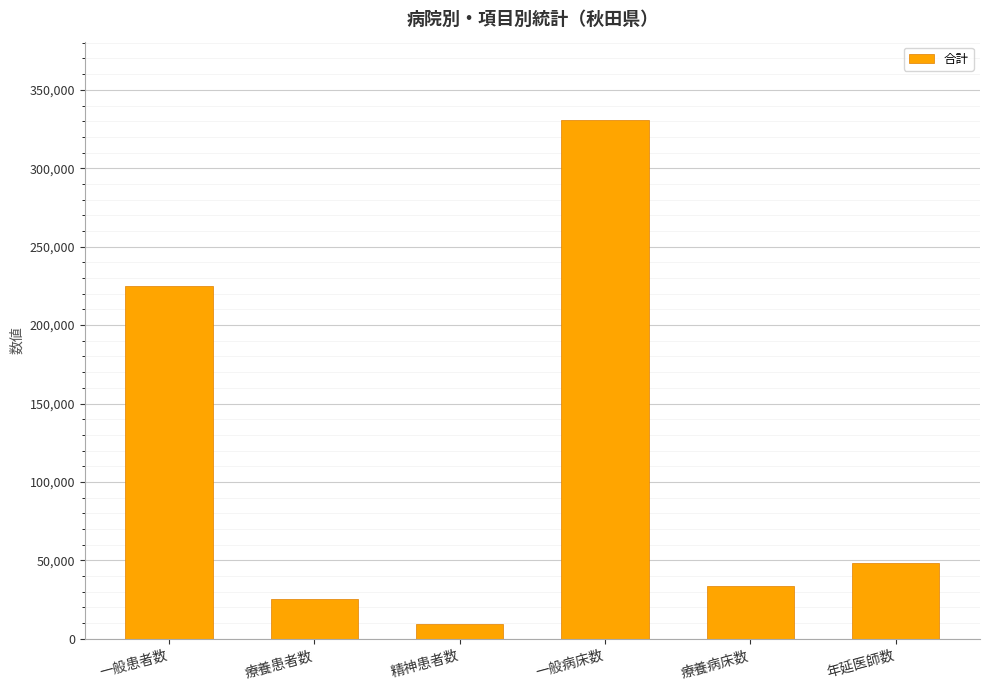

What is the sum of the values at 一般患者数 and 精神患者数?

234117